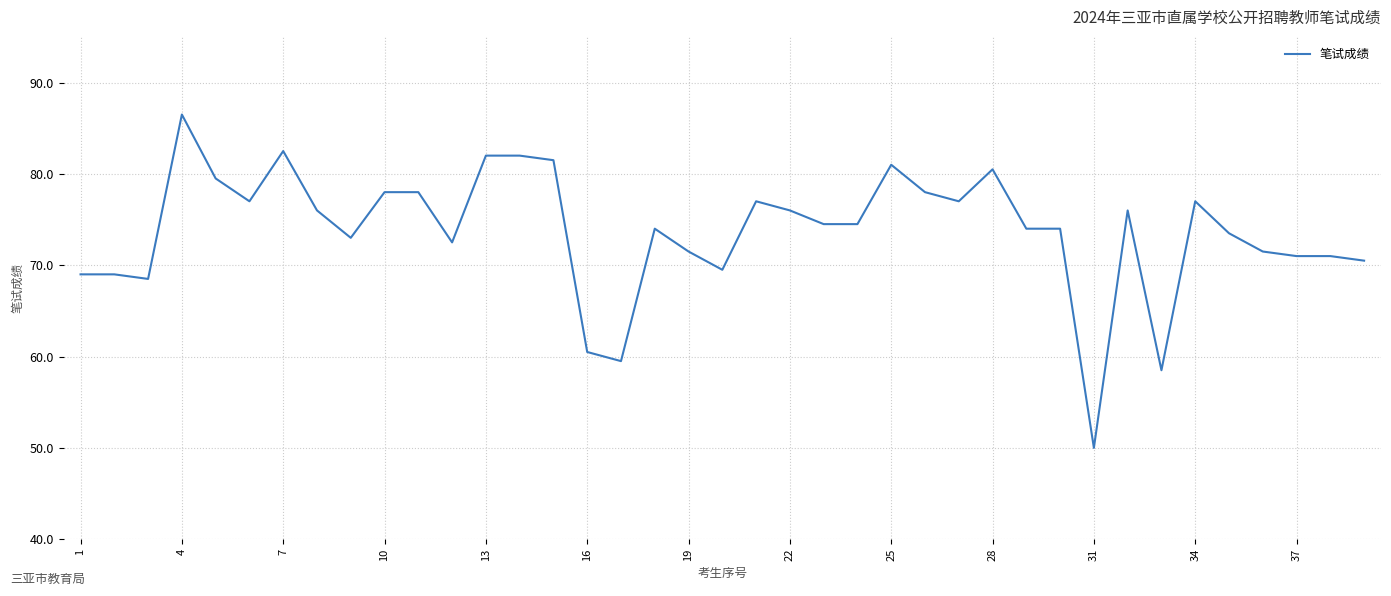

What is the difference between the maximum and second lowest values?

28.0